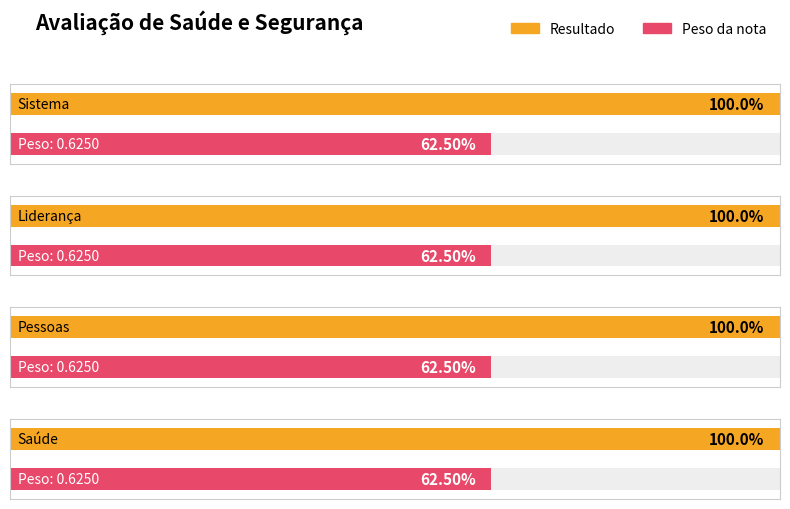

Are the bars grouped side by side (vs. stacked)?

Yes